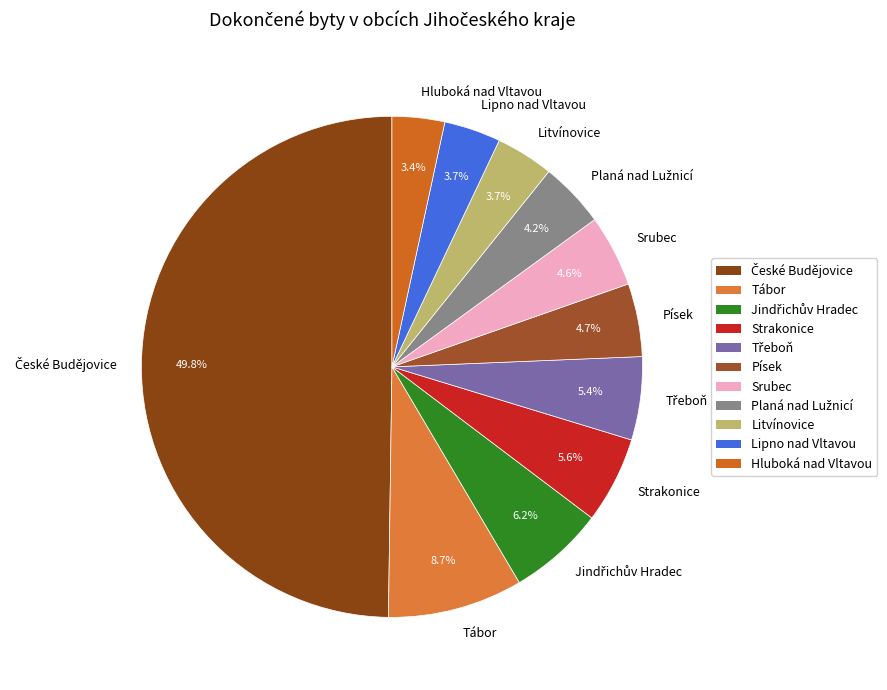

Approximately how many times larger is the value at Litvínovice compared to Strakonice?

0.7